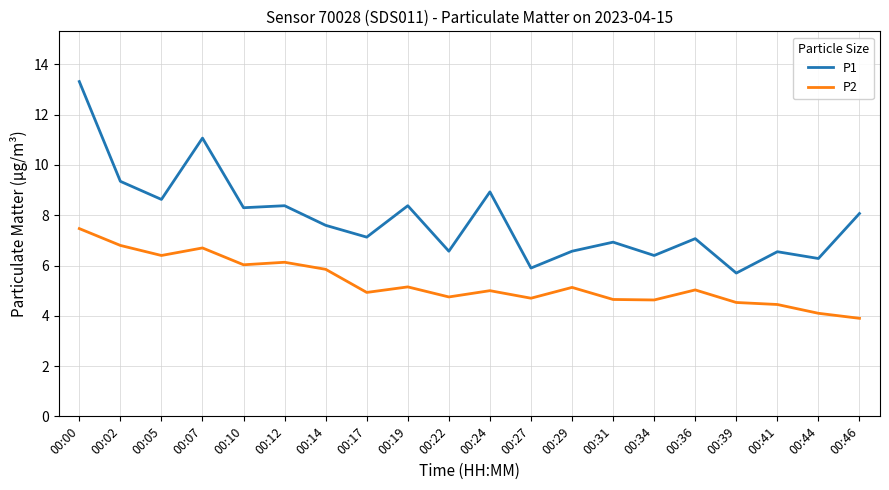

True or false: P1 and P2 cross at least once.

False